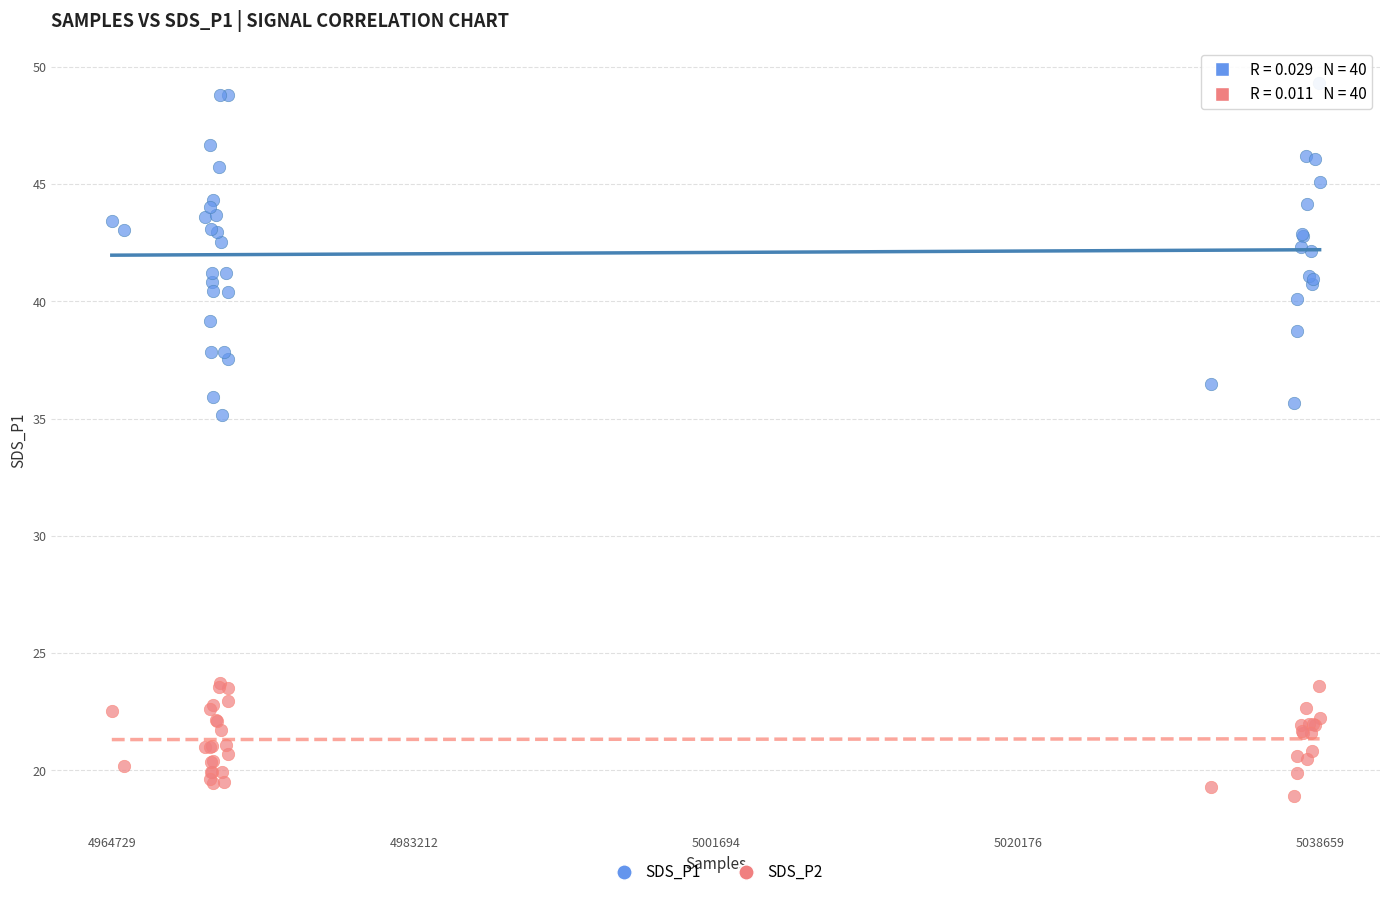

Which series has the largest Y range (max minus min)?

SDS_P1